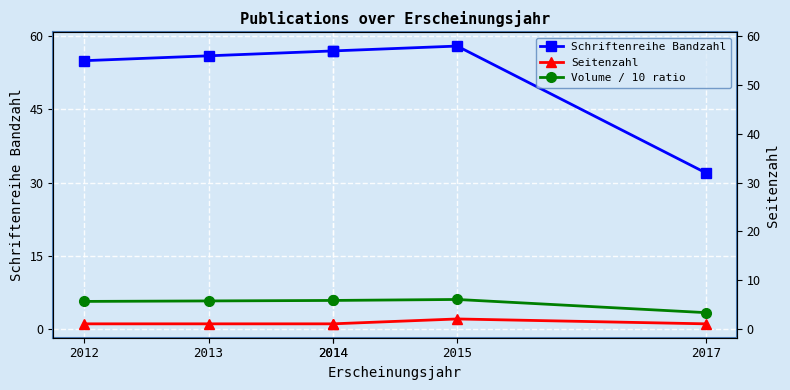

True or false: Schriftenreihe Bandzahl and Seitenzahl intersect in this chart.

False